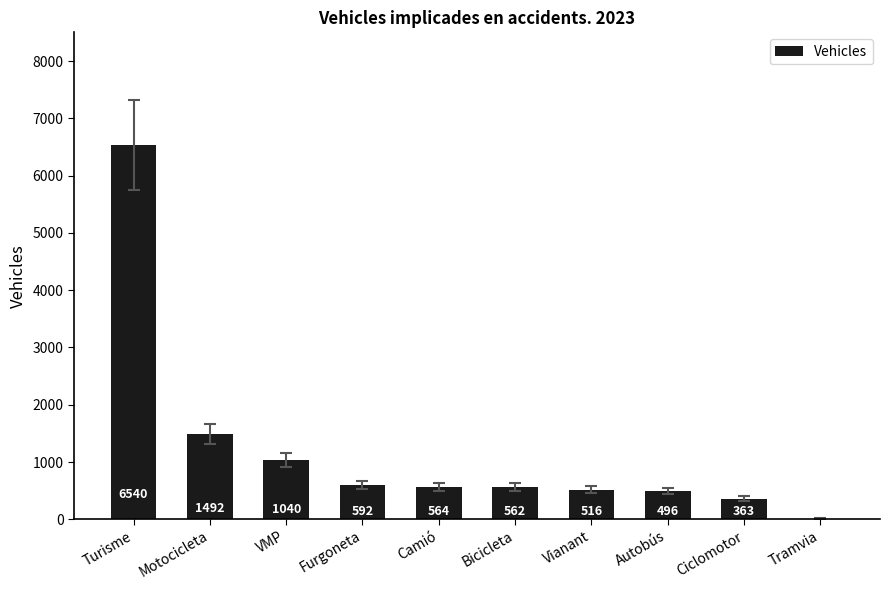

How many categories are shown in the chart?

10